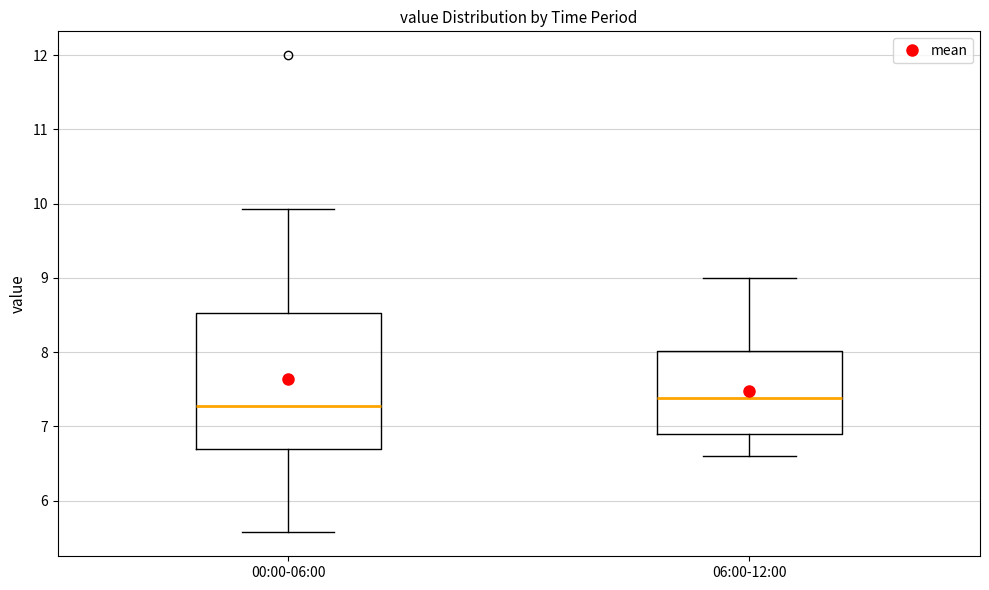

Comparing the boxes themselves (not the whiskers), which one is the tallest?

00:00-06:00